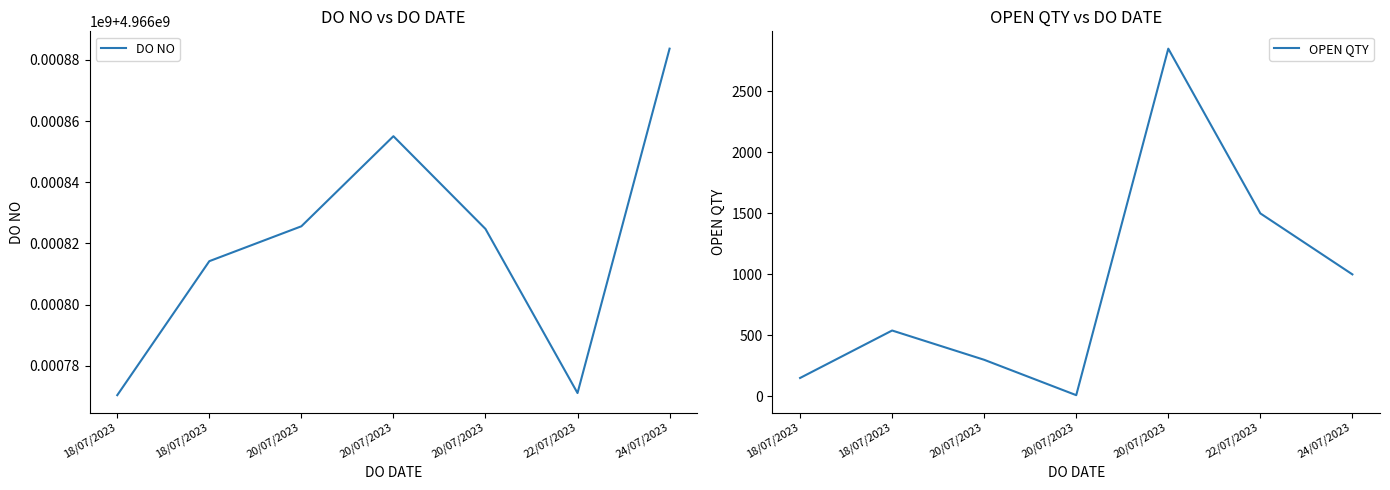

What is the difference between the highest and lowest values at 20/07/2023?

4966825313